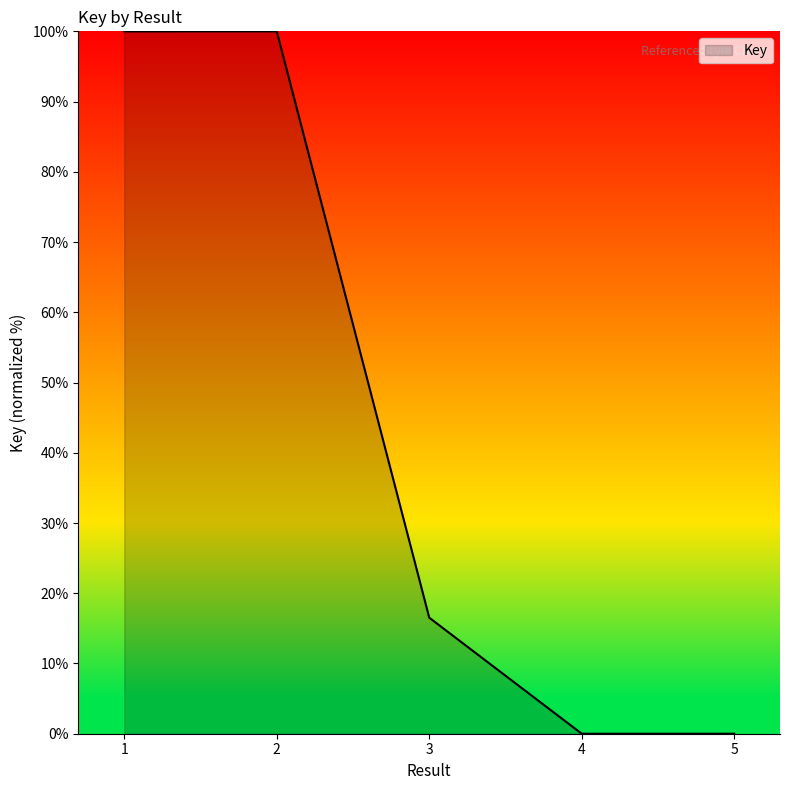

True or false: the data has more than 2 interior local peaks.

False